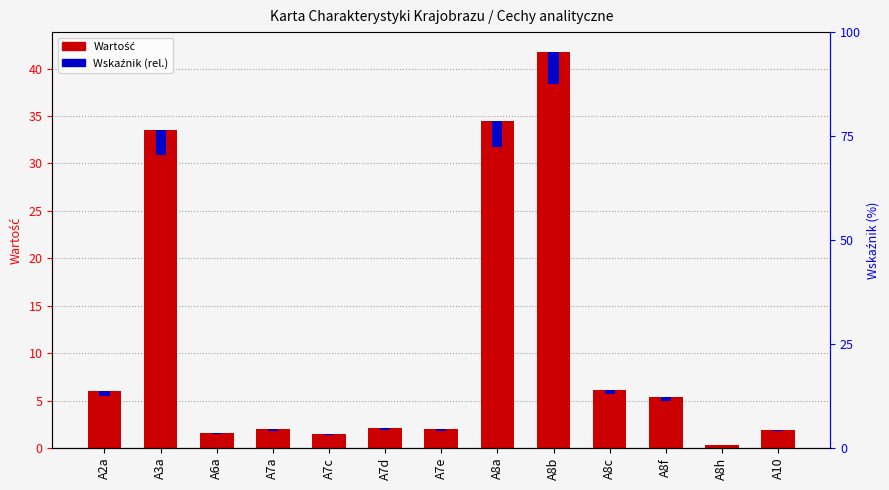

List the labels in order of Wskaźnik (rel.) value, largest first.

A8b, A8a, A3a, A8c, A2a, A8f, A7d, A7e, A7a, A10, A6a, A7c, A8h